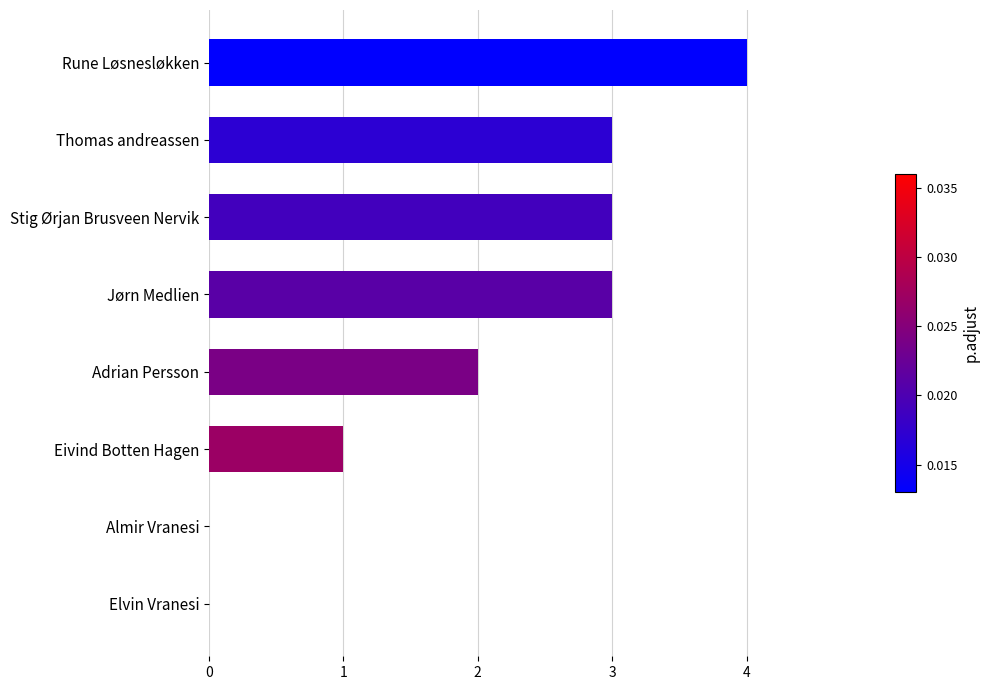

What is the sum of all values?

16